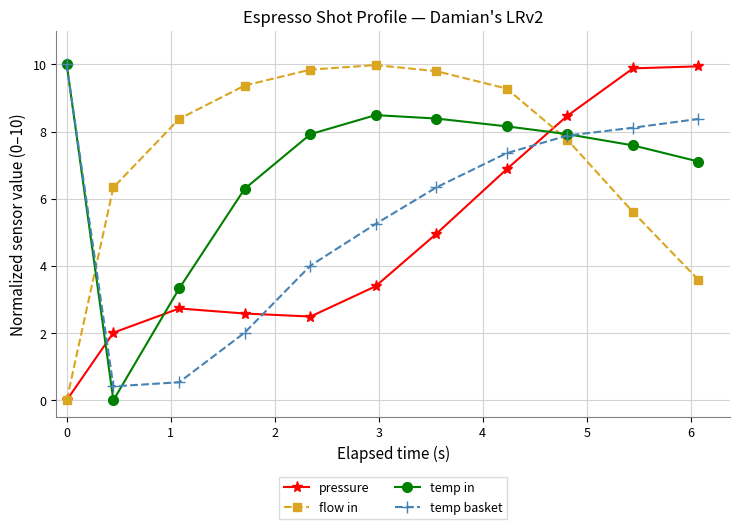

True or false: flow in and temp in intersect in this chart.

True